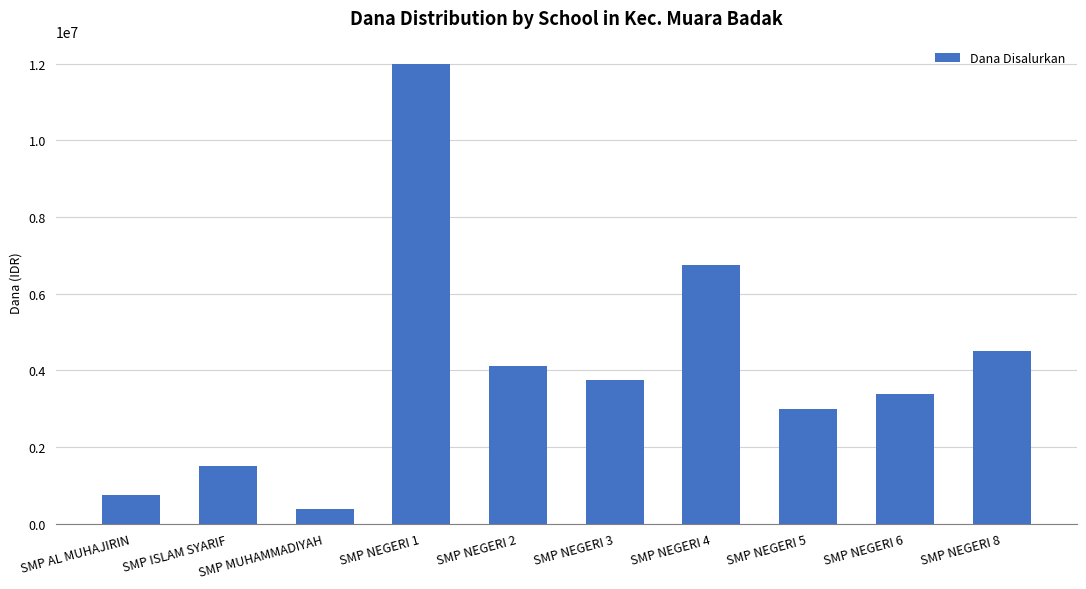

What is the maximum value shown in the chart?

12000000